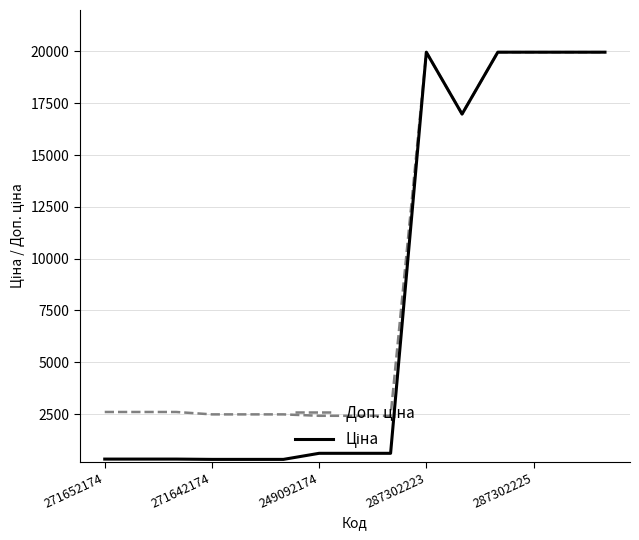

How many lines are shown in the chart?

2